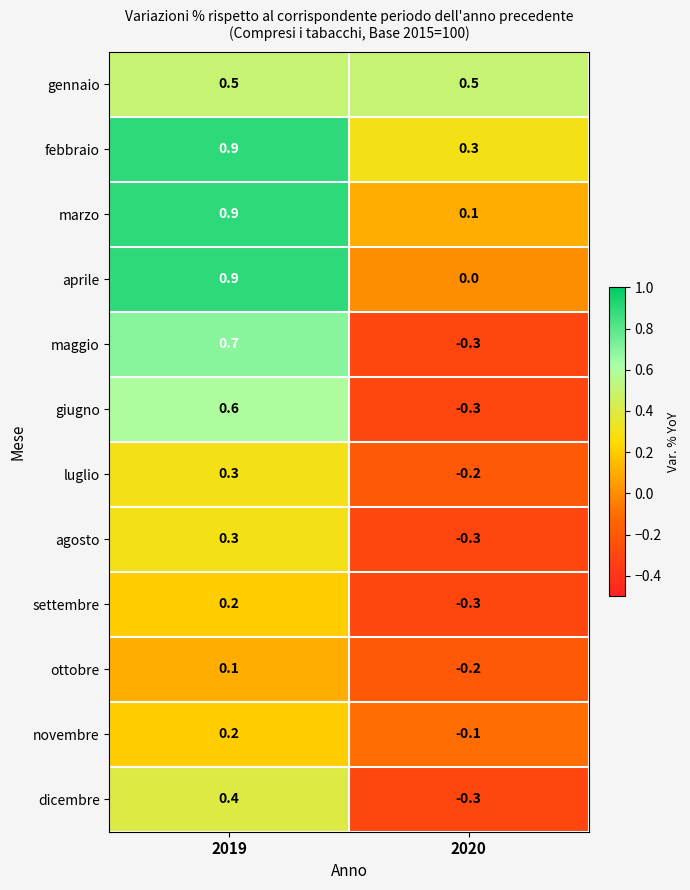

Between 2019 and 2020, which series saw the biggest shift?

maggio